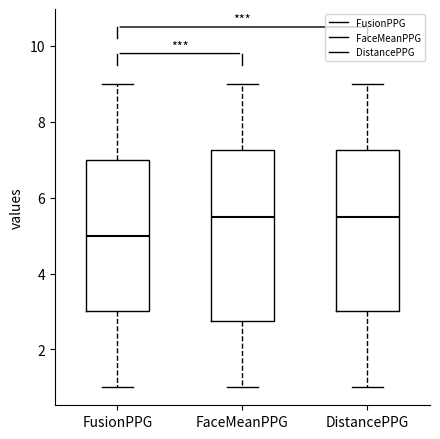

Where does the lower whisker of the box for FaceMeanPPG end on the y-axis? The values are not printed on the chart, so give them approximately, as read against the axis.

1.0